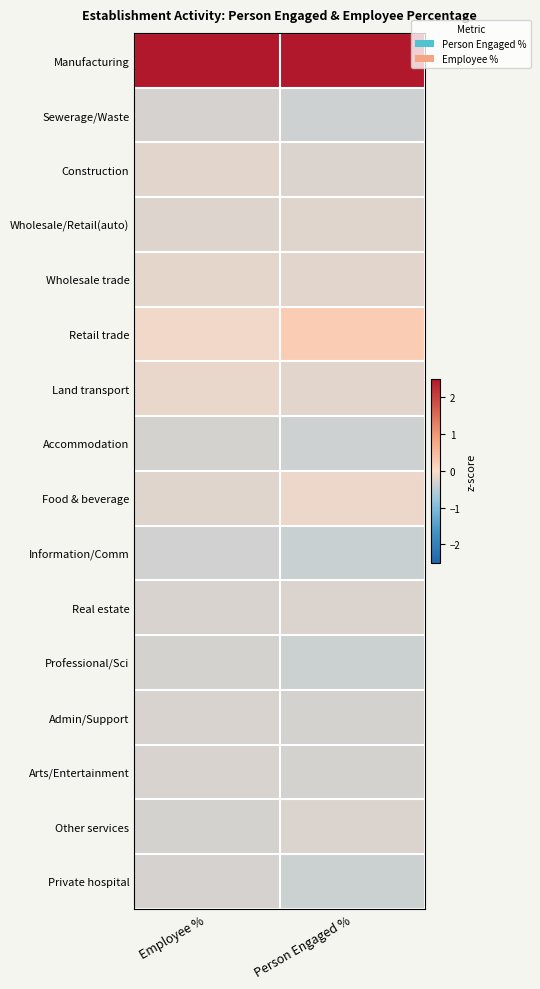

Reading left to right, extract all data points from this chart.

Manufacturing: Employee %=3.9	Person Engaged %=3.8
Sewerage/Waste: Employee %=-0.3	Person Engaged %=-0.4
Construction: Employee %=-0.2	Person Engaged %=-0.3
Wholesale/Retail(auto): Employee %=-0.2	Person Engaged %=-0.2
Wholesale trade: Employee %=-0.2	Person Engaged %=-0.2
Retail trade: Employee %=-0.1	Person Engaged %=0.2
Land transport: Employee %=-0.2	Person Engaged %=-0.2
Accommodation: Employee %=-0.3	Person Engaged %=-0.4
Food & beverage: Employee %=-0.2	Person Engaged %=-0.1
Information/Comm: Employee %=-0.3	Person Engaged %=-0.4
Real estate: Employee %=-0.3	Person Engaged %=-0.3
Professional/Sci: Employee %=-0.3	Person Engaged %=-0.4
Admin/Support: Employee %=-0.3	Person Engaged %=-0.3
Arts/Entertainment: Employee %=-0.3	Person Engaged %=-0.3
Other services: Employee %=-0.3	Person Engaged %=-0.3
Private hospital: Employee %=-0.3	Person Engaged %=-0.4